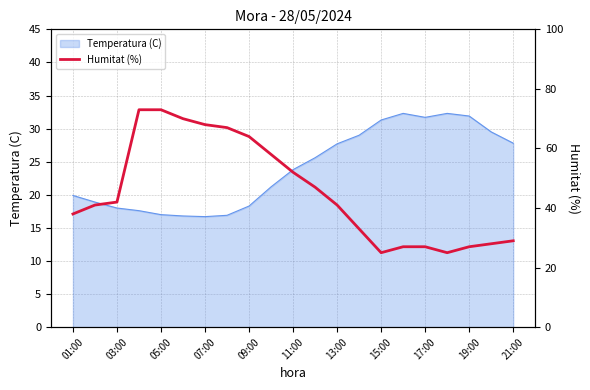

What is the greatest value displayed?

73